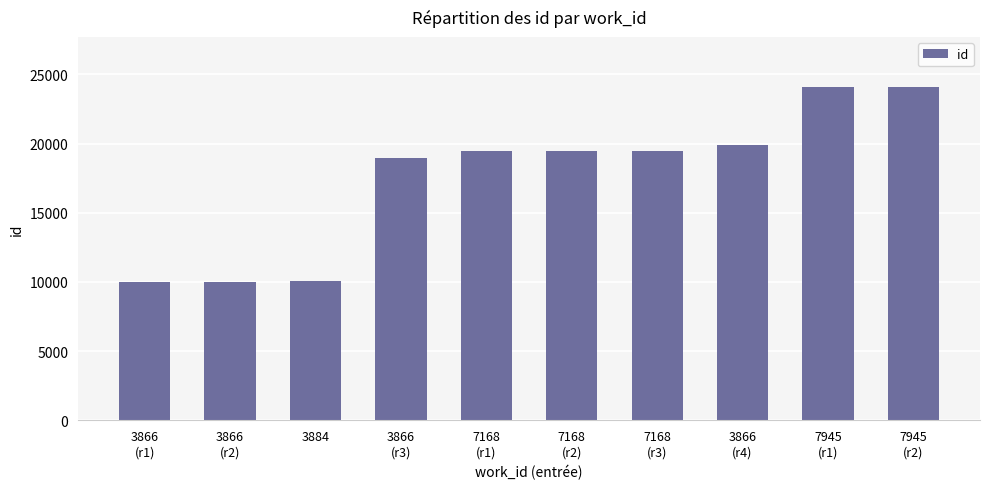

The chart shows a value of 27375 at 3866
(r3). True or false?

False